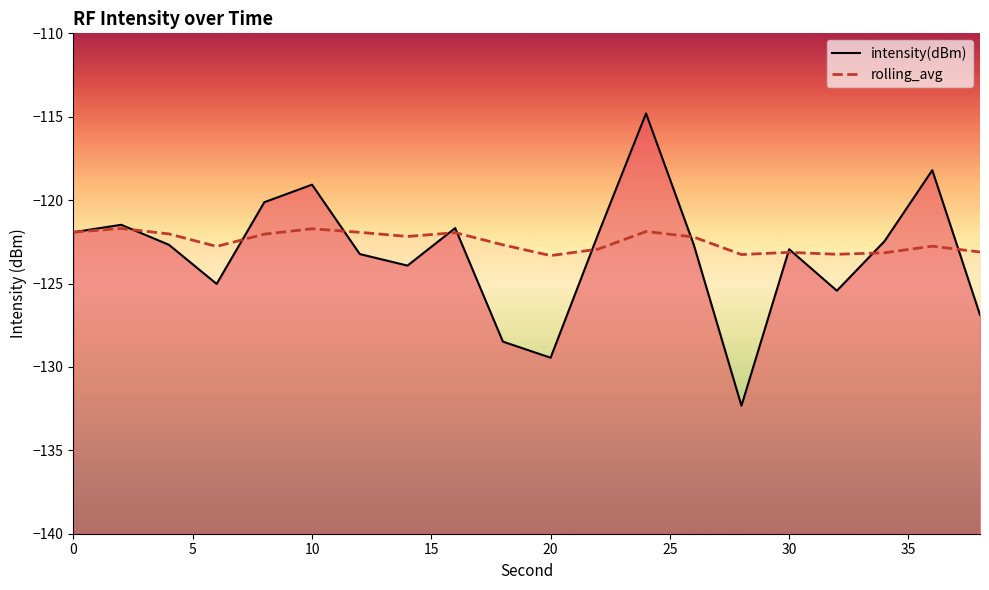

What is the lowest value of the intensity(dBm) series?

-132.3